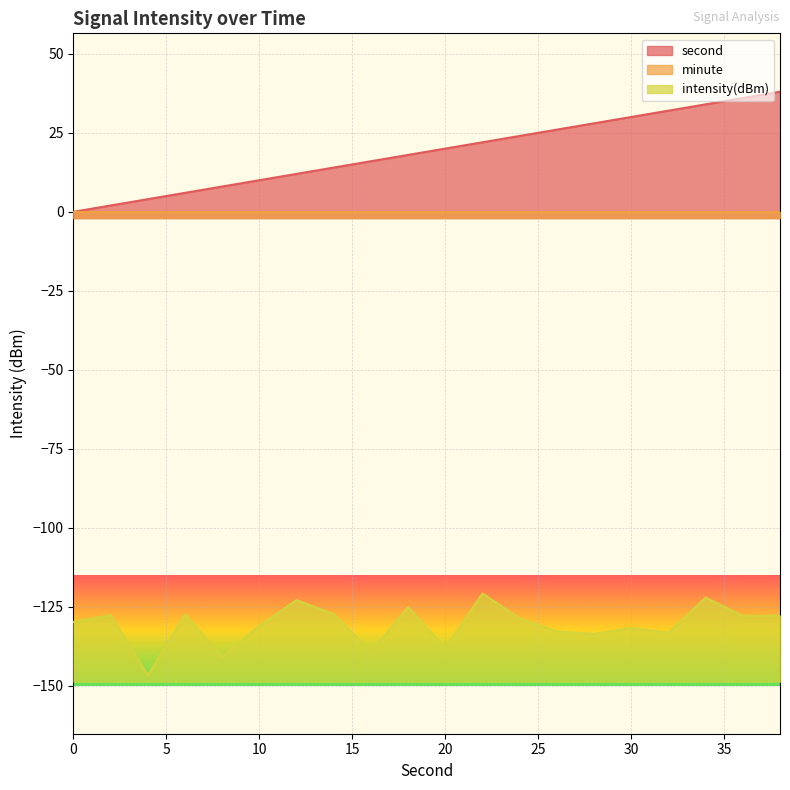

Which series has the largest range (max minus min)?

second